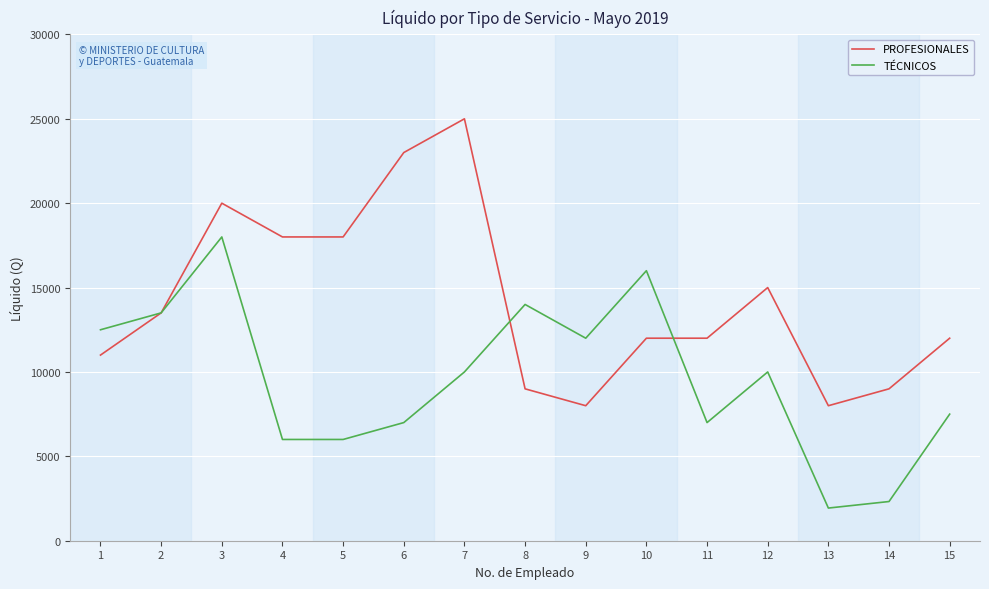

What are all the series names shown in the legend?

PROFESIONALES, TÉCNICOS